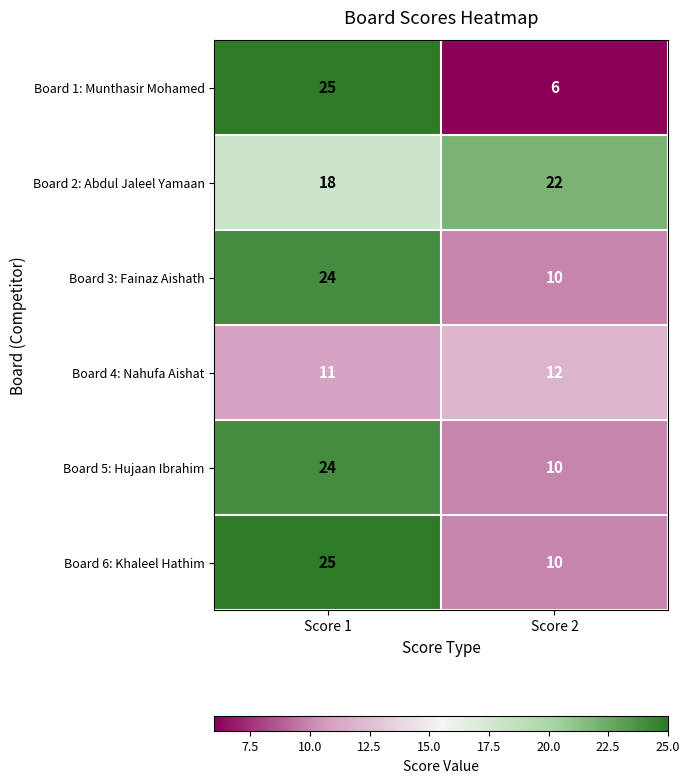

Which series has the largest total across all categories?

Board 2: Abdul Jaleel Yamaan